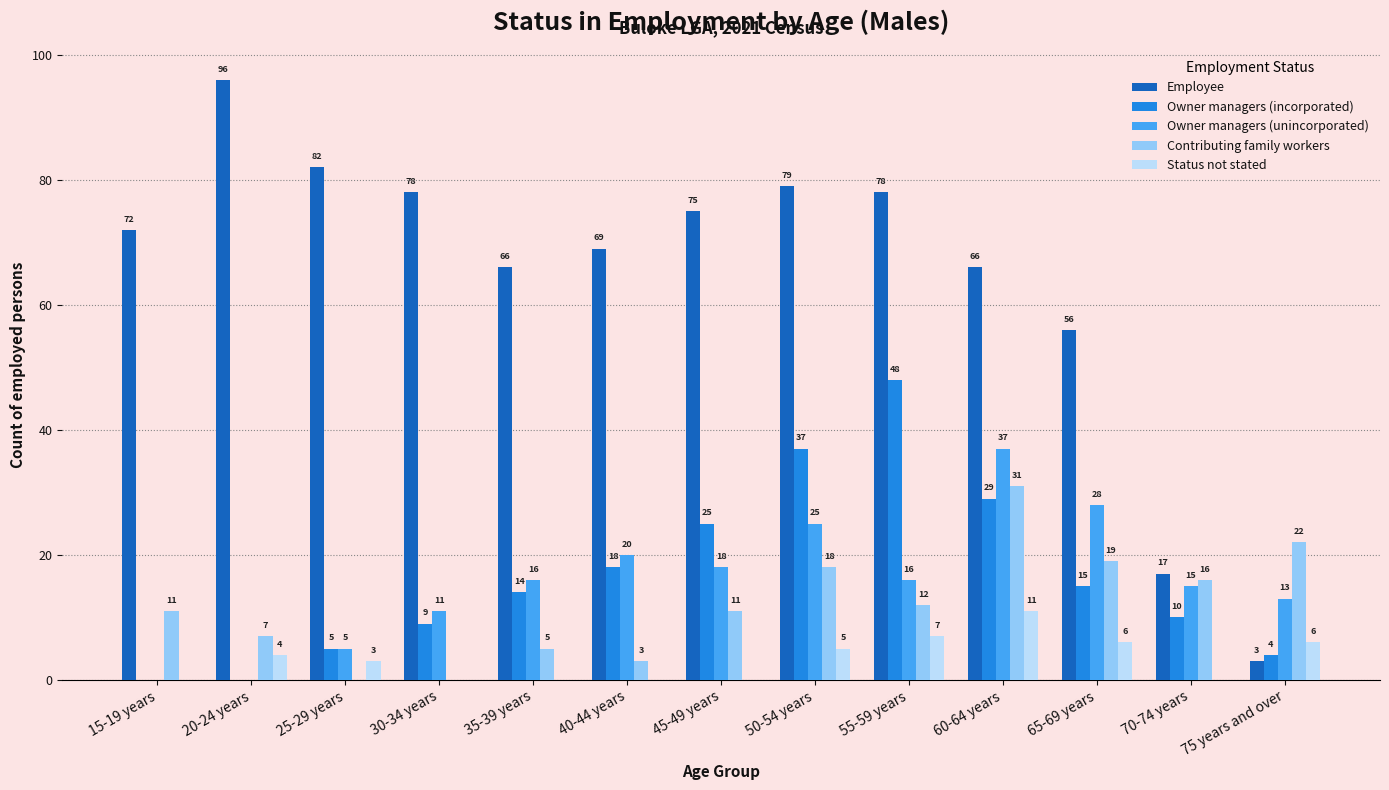

Where is Owner managers (unincorporated) nearest to the value 18?

45-49 years